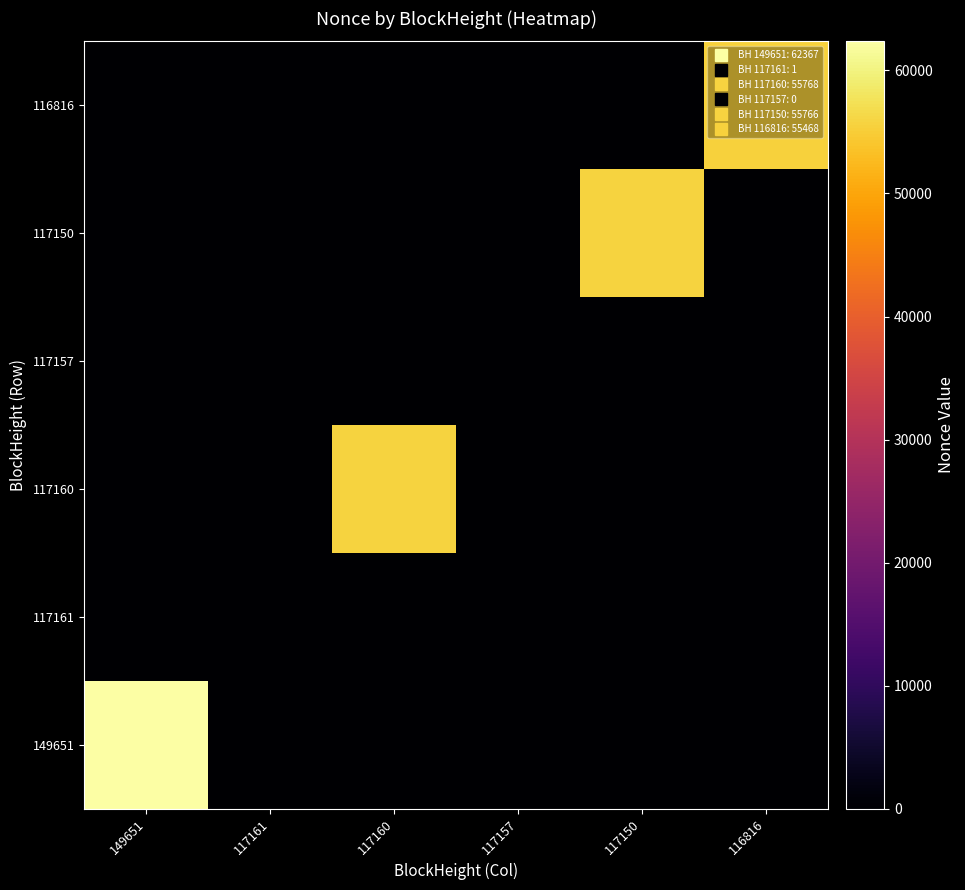

Reading right to left, transcribe all the data shown in this chart.

149651: 116816=0	117150=0	117157=0	117160=0	117161=0	149651=62367
117161: 116816=0	117150=0	117157=0	117160=0	117161=1	149651=0
117160: 116816=0	117150=0	117157=0	117160=55768	117161=0	149651=0
117157: 116816=0	117150=0	117157=0	117160=0	117161=0	149651=0
117150: 116816=0	117150=55766	117157=0	117160=0	117161=0	149651=0
116816: 116816=55468	117150=0	117157=0	117160=0	117161=0	149651=0